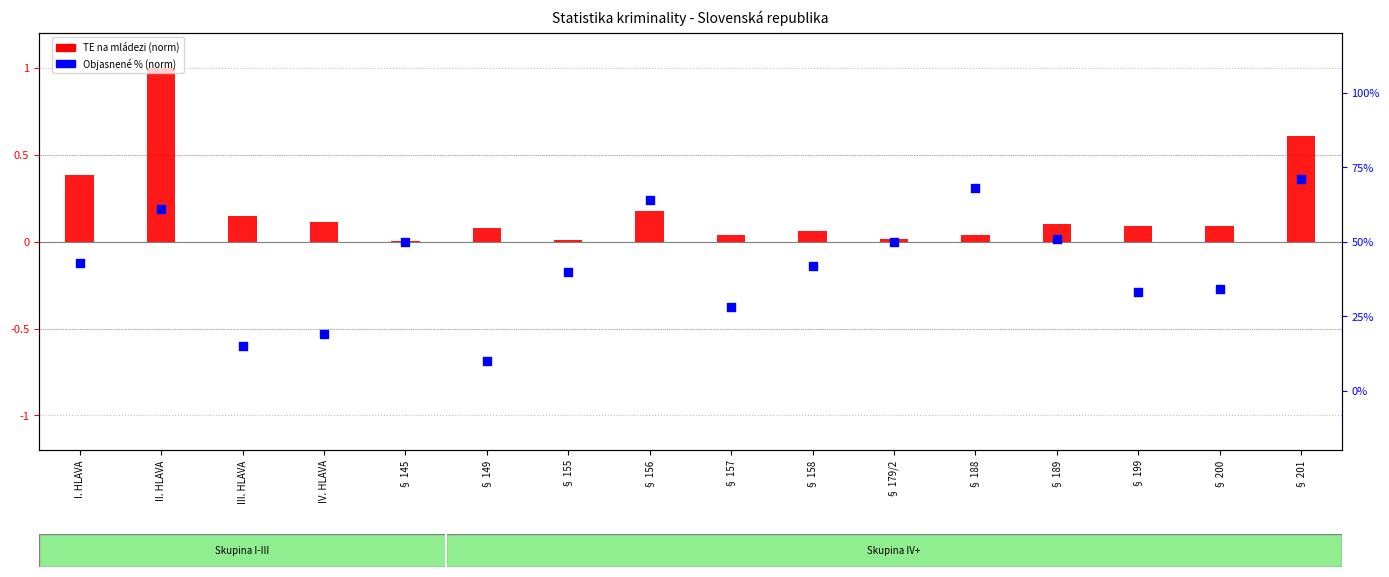

Which series contains the highest Y value?

TE na mládezi (norm)